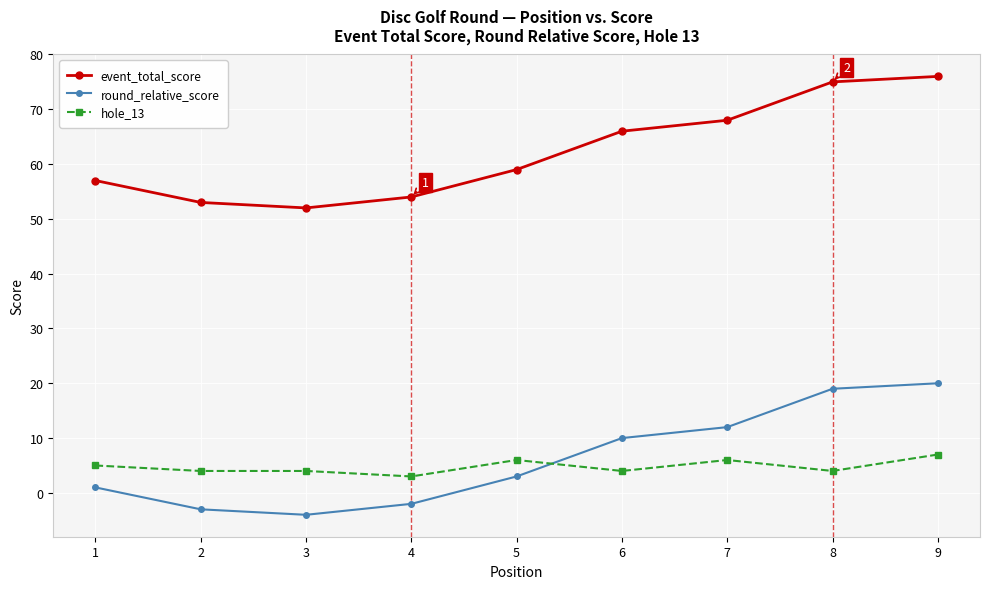

Where is round_relative_score nearest to the value 8?

6